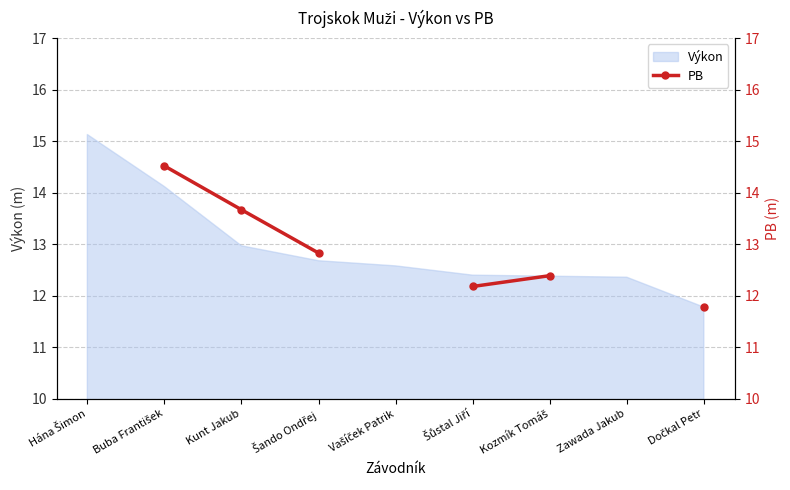

True or false: Výkon has a value of 18.0 at Kunt Jakub.

False